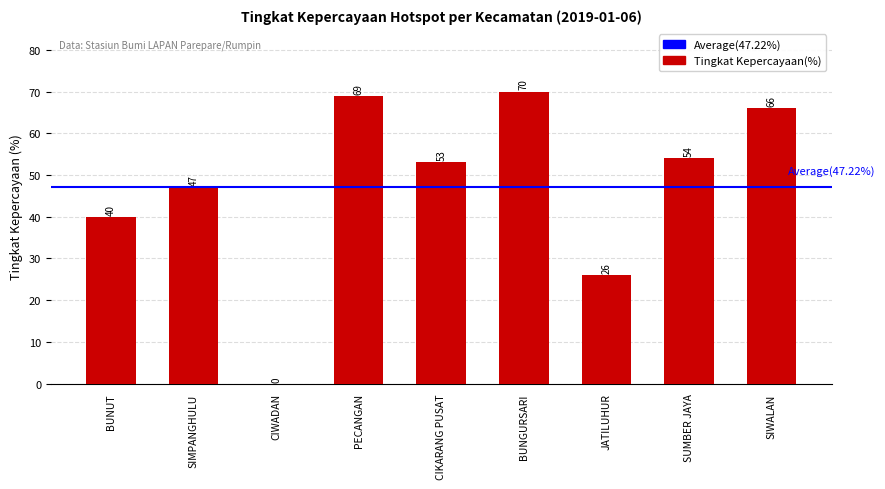

What is the sum of all values?

425